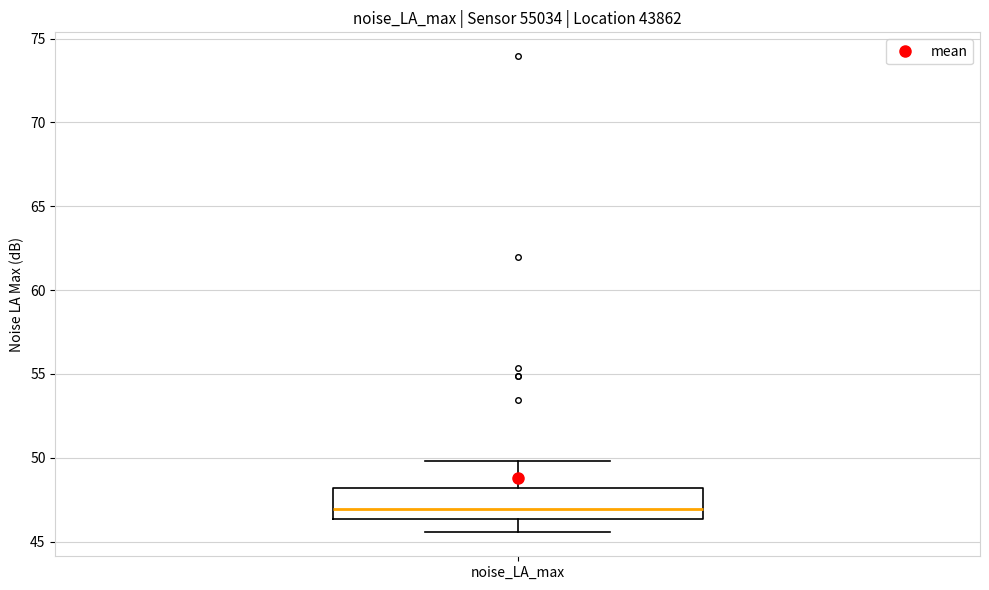

Transcribe this box plot: give where the median line is, the range the box spans, and where the two whiskers end, as read against the y-axis. The values are not printed on the chart, so give them approximately, as read against the axis.

median 47.0, box 46.5 to 48.0, whiskers 45.5 to 50.0